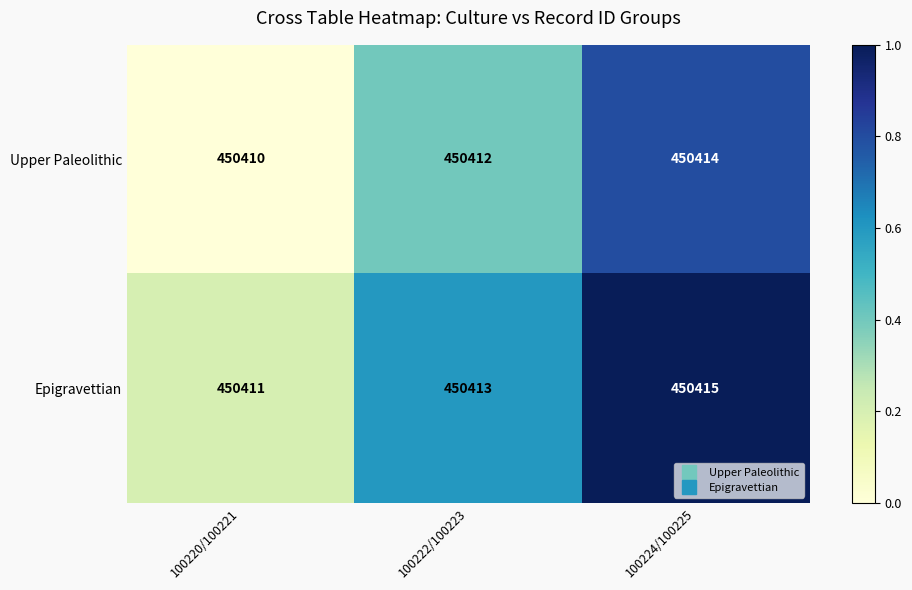

The value of Upper Paleolithic at 100220/100221 is 129140. True or false?

False